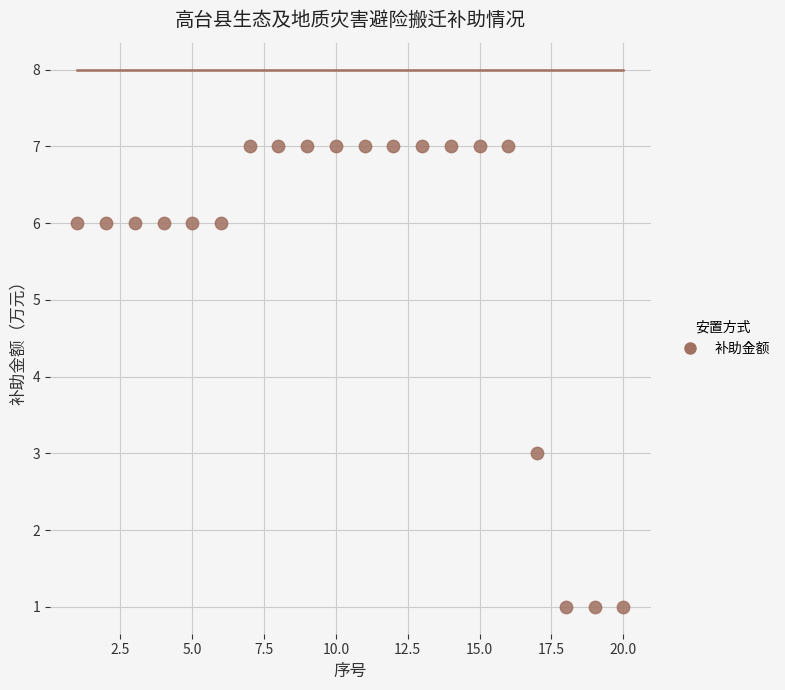

What is the range of X values (max minus min)?

19